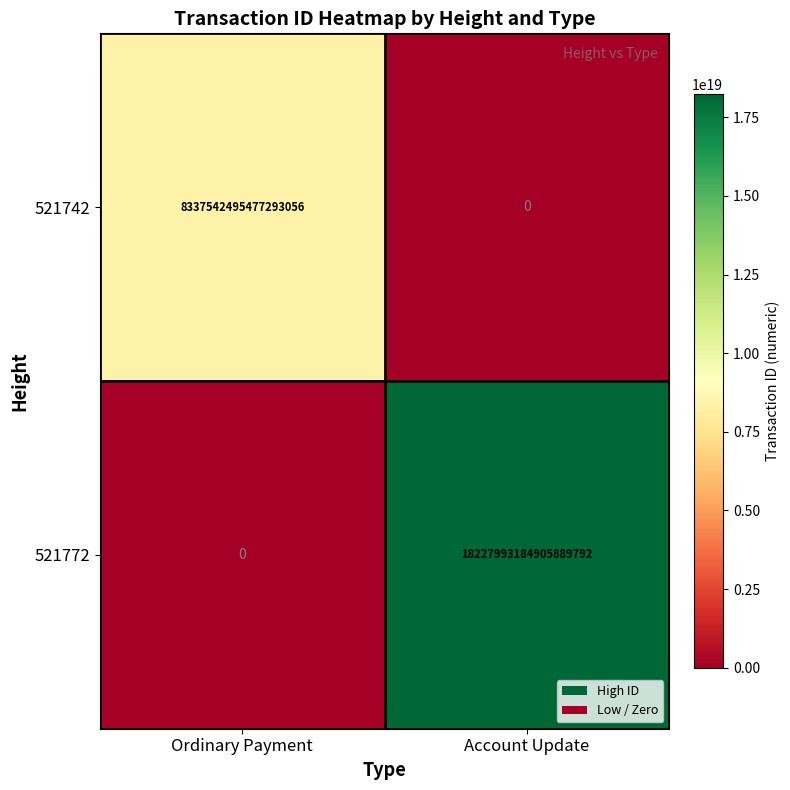

Rank the series by their maximum value, from lowest to highest.

521742, 521772